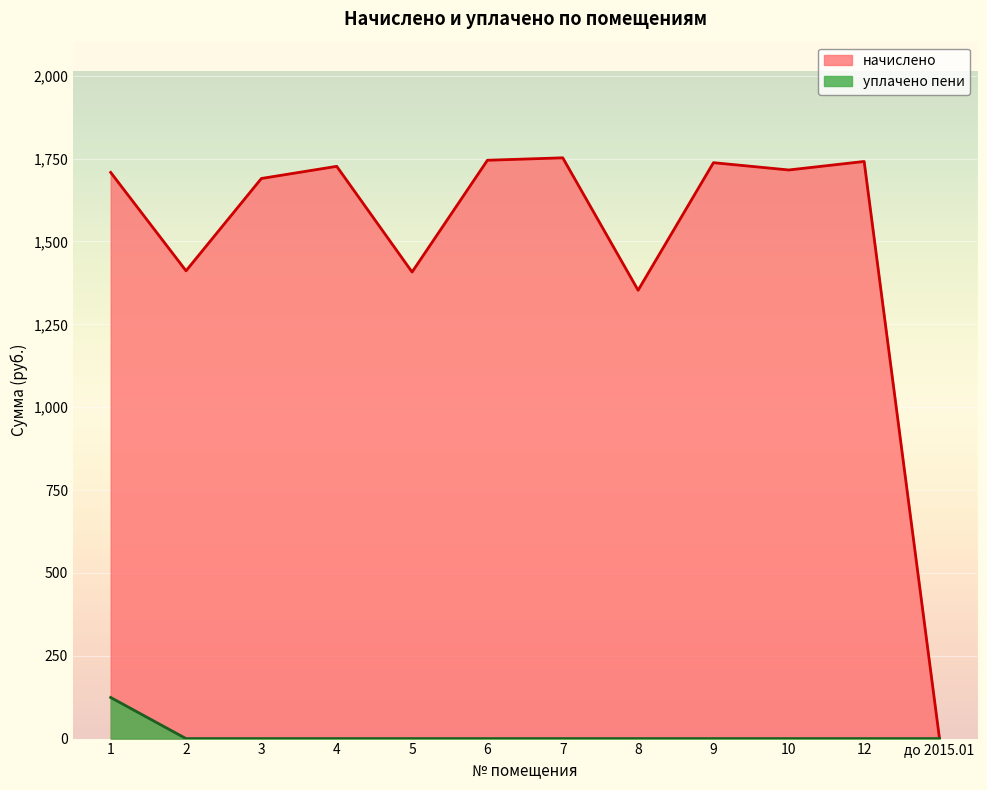

True or false: уплачено пени (линия) and начислено (линия) cross at least once.

False